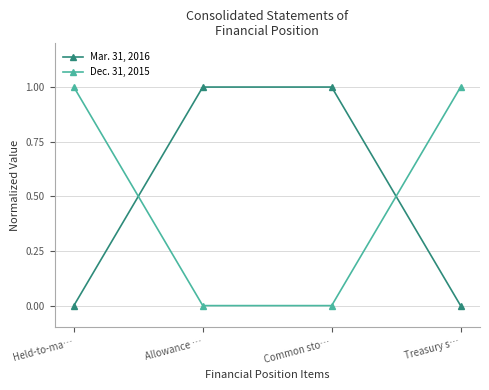

The Mar. 31, 2016 series shows 0 at Treasury s…. True or false?

True